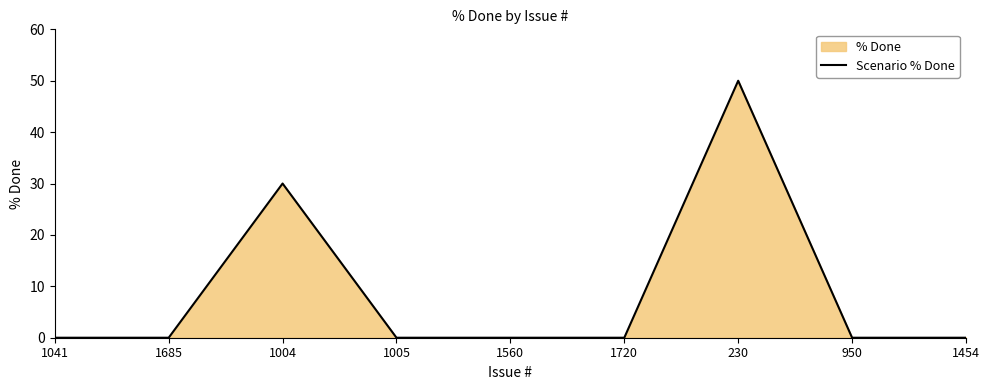

Reading left to right, list all the values displayed in this chart.

0	0	30	0	0	0	50	0	0